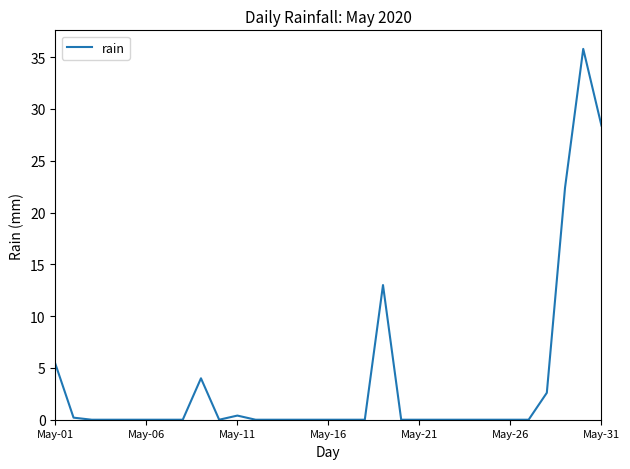

How many distinct data groups are displayed?

1